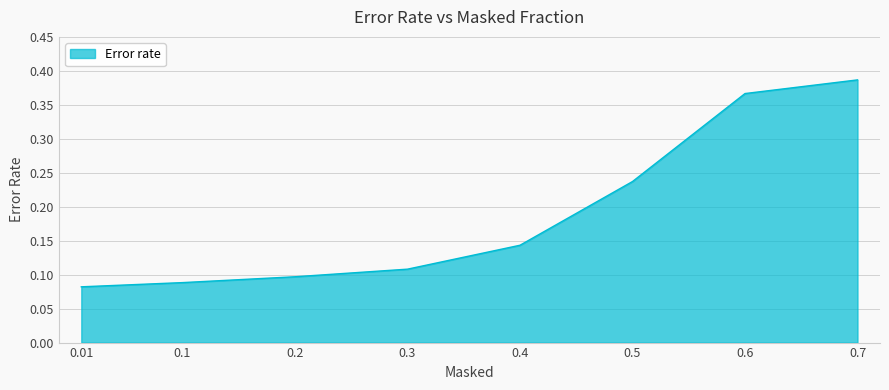

What is the difference between the second highest and minimum values?

0.3